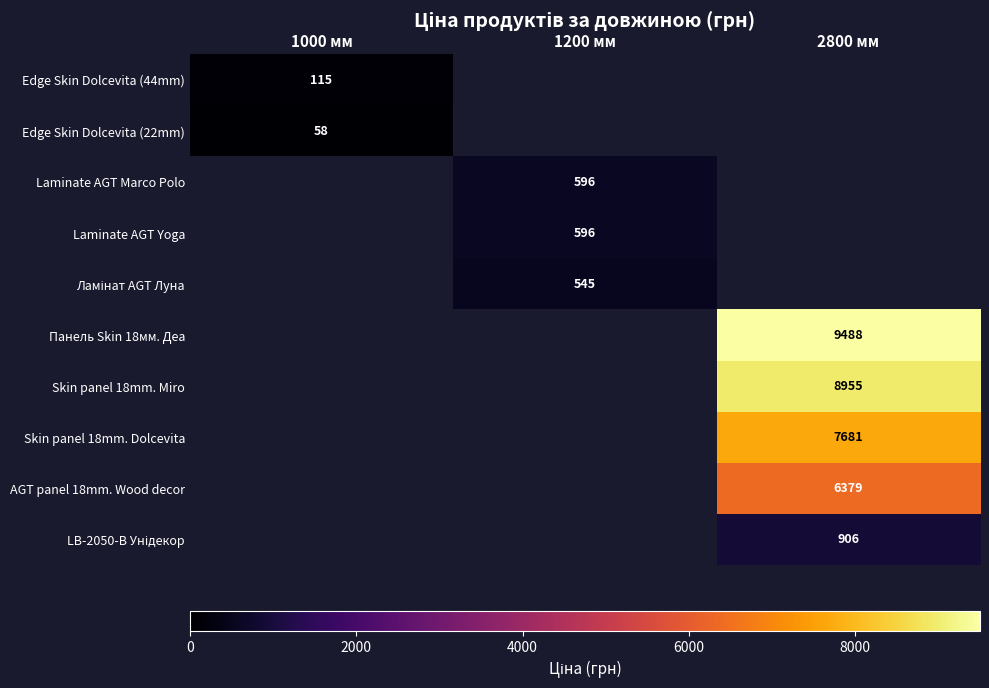

Between 1000 мм and 1200 мм, which is larger?

1200 мм